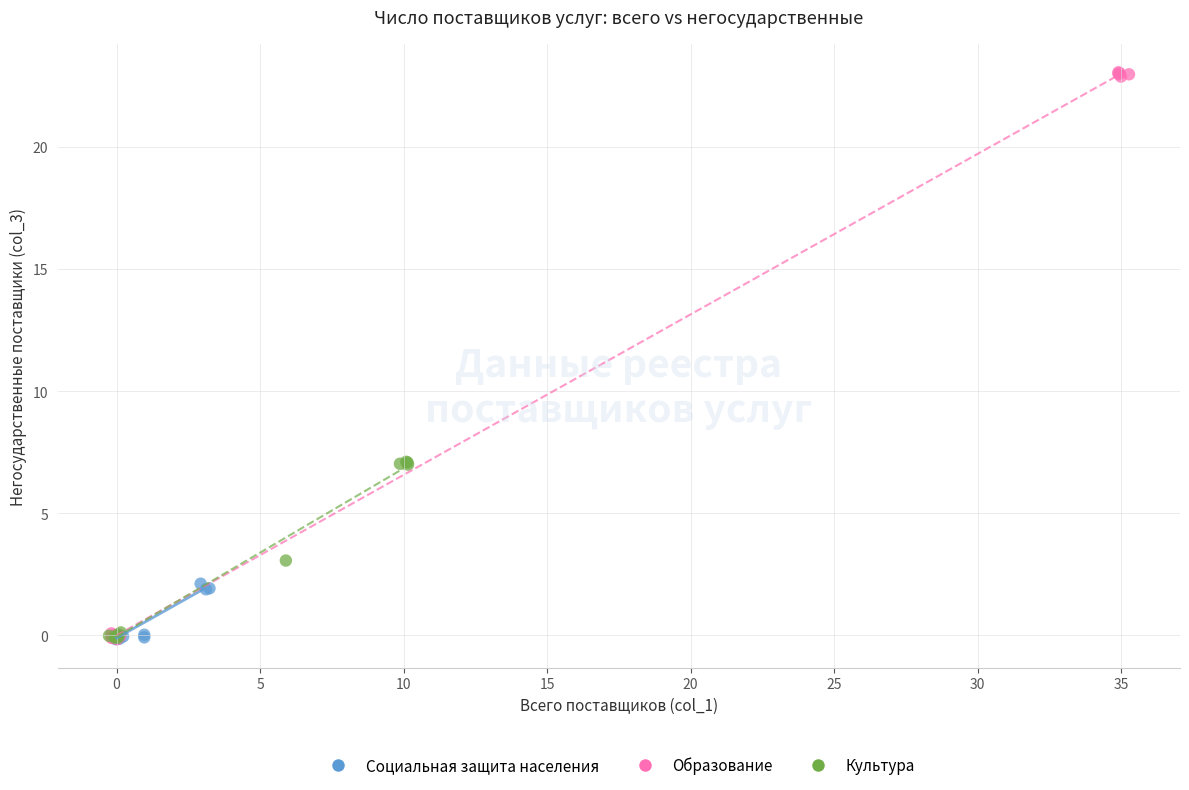

Which series has the widest spread of Y values?

Образование